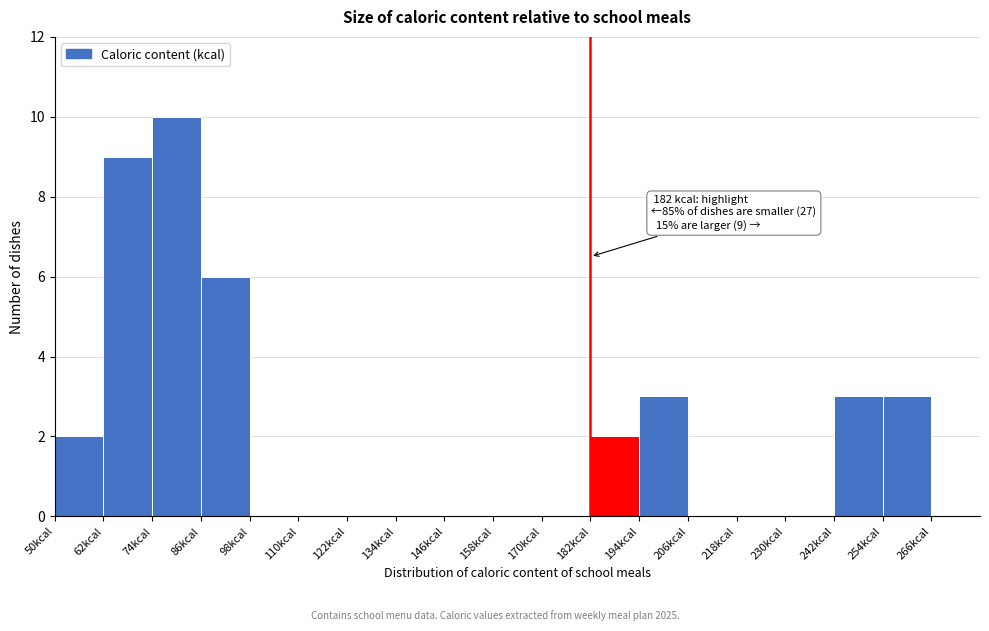

Which range on the x-axis has the tallest bar?

74 to 86